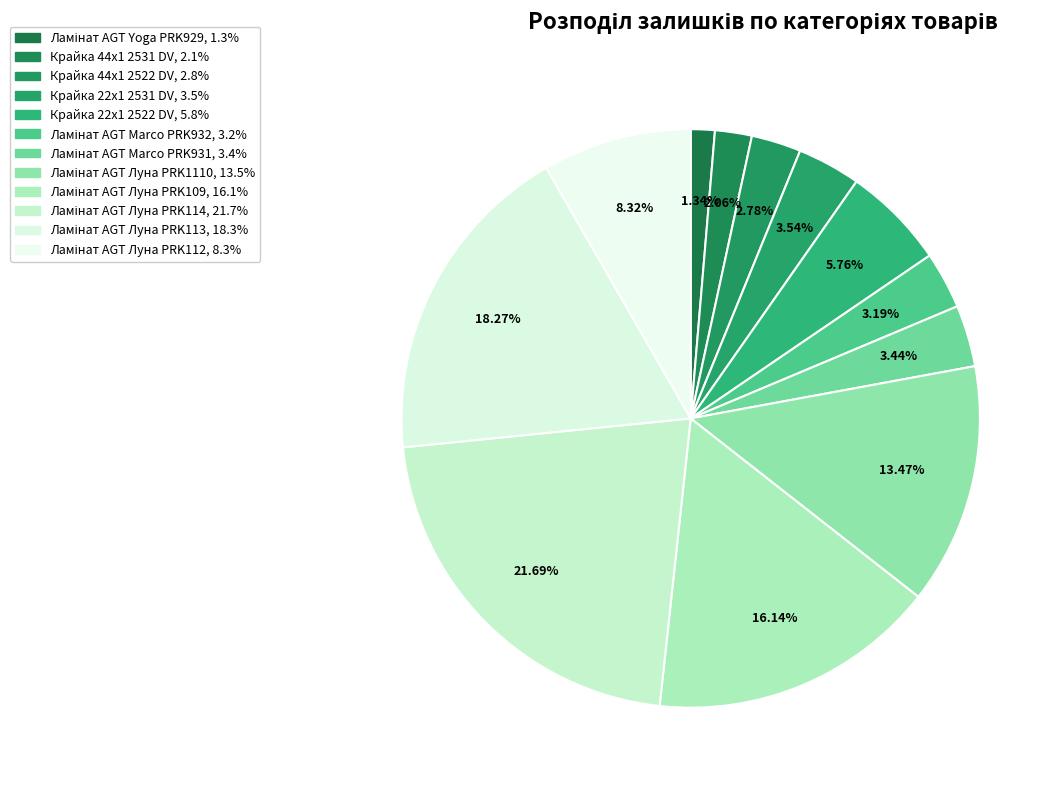

To the nearest percent, what percentage of the pie is Крайка 22x1 2522 DV?

6%